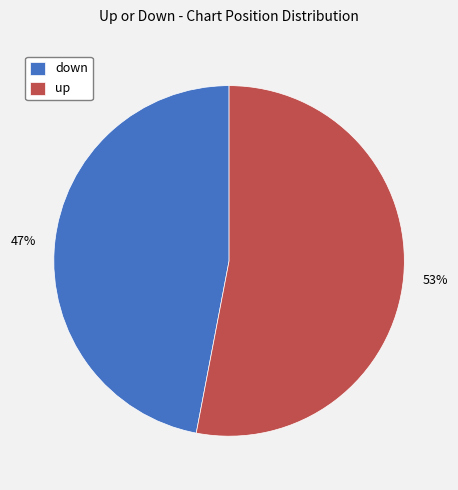

To the nearest percent, what is the difference between the largest and smallest slice percentages?

6%